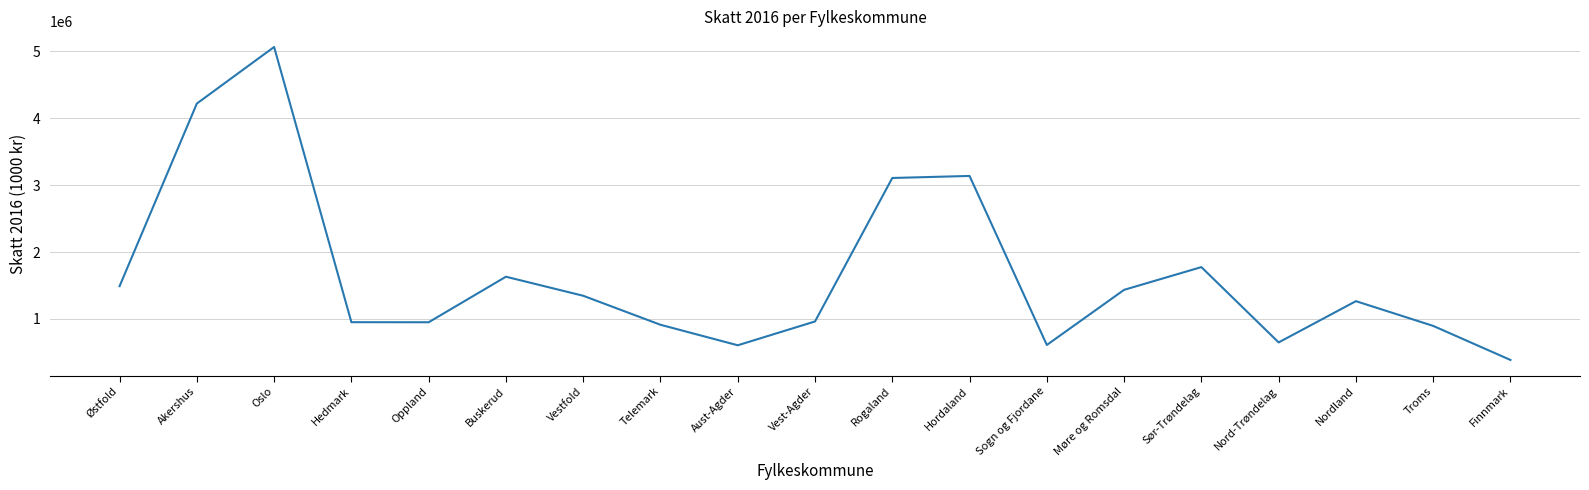

The chart shows a value of 961247 at Vest-Agder. True or false?

True